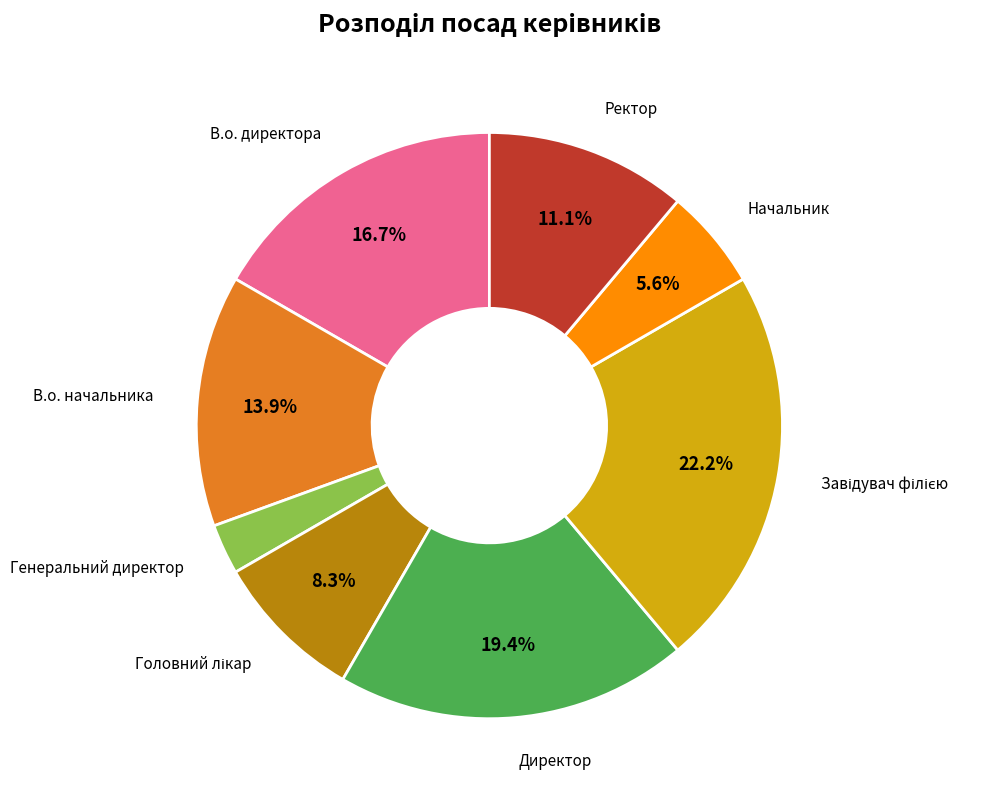

Is there any slice that represents more than half of the pie?

No